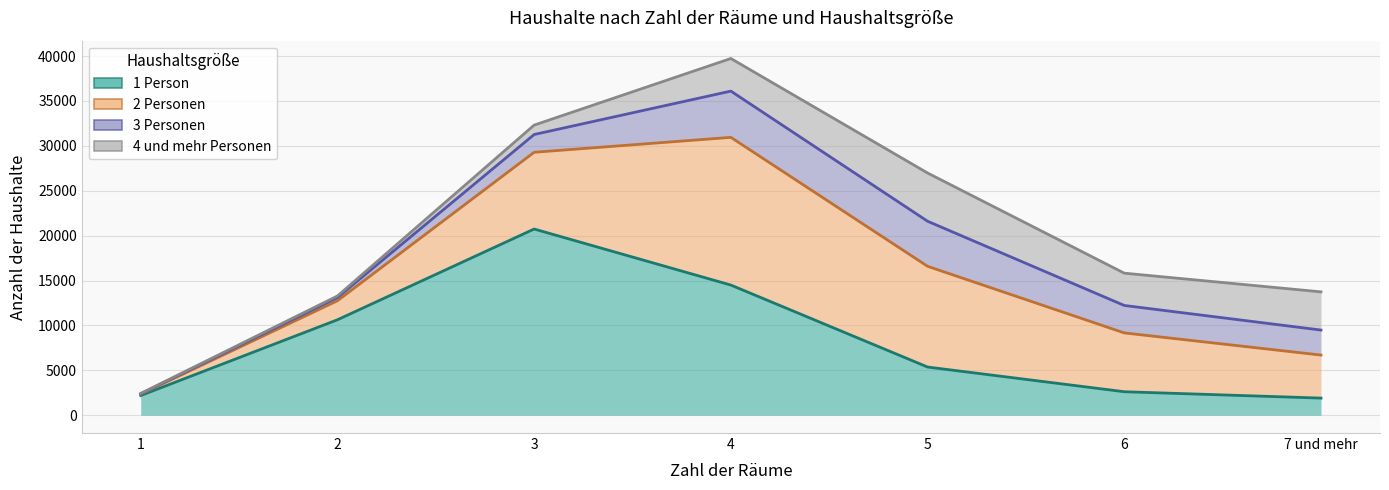

The value of 4 und mehr Personen at 7 und mehr is 2314. True or false?

False